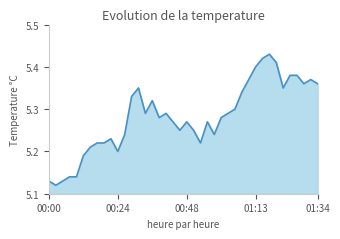

What is the difference between the maximum and minimum values?

0.3